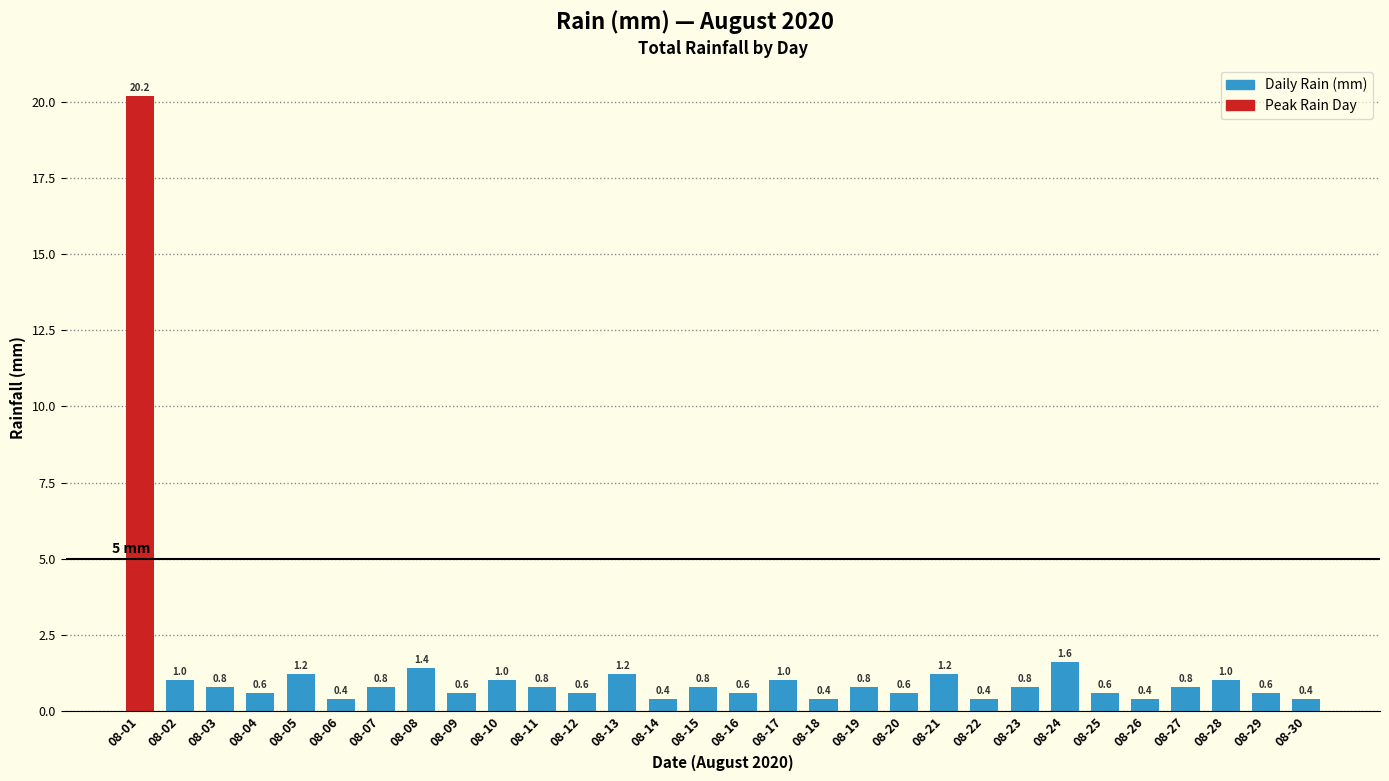

What is the sum of the values at 08-29 and 08-09?

1.2